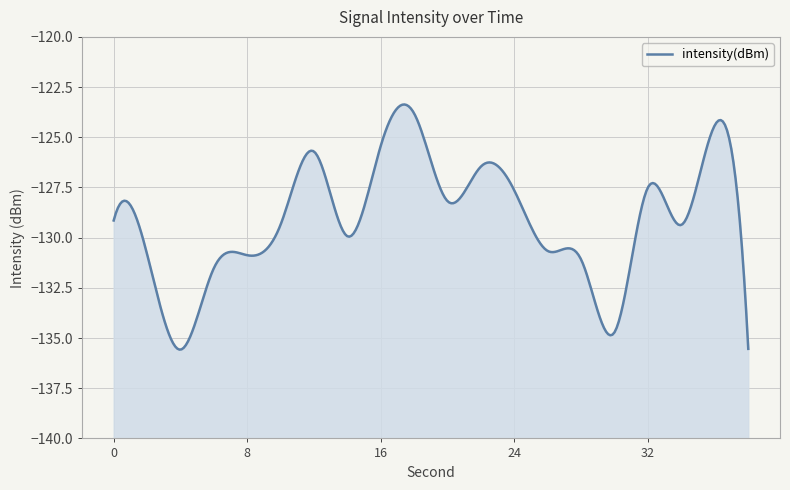

Reading left to right, list all the values displayed in this chart.

0=-129.1	2=-130.8	4=-135.6	6=-131.5	8=-130.9	10=-129.3	12=-125.7	14=-129.9	16=-125.4	18=-123.8	20=-128.2	22=-126.5	24=-127.7	26=-130.7	28=-131.1	30=-134.7	32=-127.5	34=-129.4	36=-124.4	38=-135.5